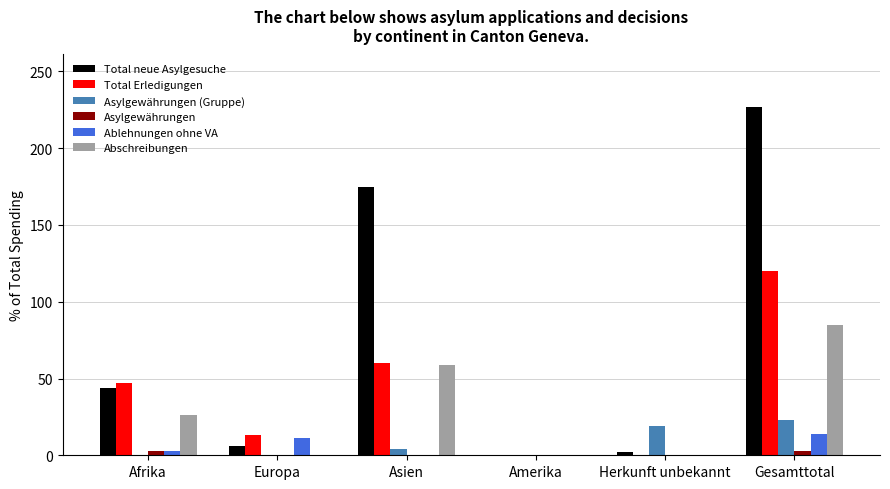

Reading left to right, list all the values displayed in this chart.

Total neue Asylgesuche: Afrika=44	Europa=6	Asien=175	Amerika=0	Herkunft unbekannt=2	Gesamttotal=227
Total Erledigungen: Afrika=47	Europa=13	Asien=60	Amerika=0	Herkunft unbekannt=0	Gesamttotal=120
Asylgewährungen (Gruppe): Afrika=0	Europa=0	Asien=4	Amerika=0	Herkunft unbekannt=19	Gesamttotal=23
Asylgewährungen: Afrika=3	Europa=0	Asien=0	Amerika=0	Herkunft unbekannt=0	Gesamttotal=3
Ablehnungen ohne VA: Afrika=3	Europa=11	Asien=0	Amerika=0	Herkunft unbekannt=0	Gesamttotal=14
Abschreibungen: Afrika=26	Europa=0	Asien=59	Amerika=0	Herkunft unbekannt=0	Gesamttotal=85